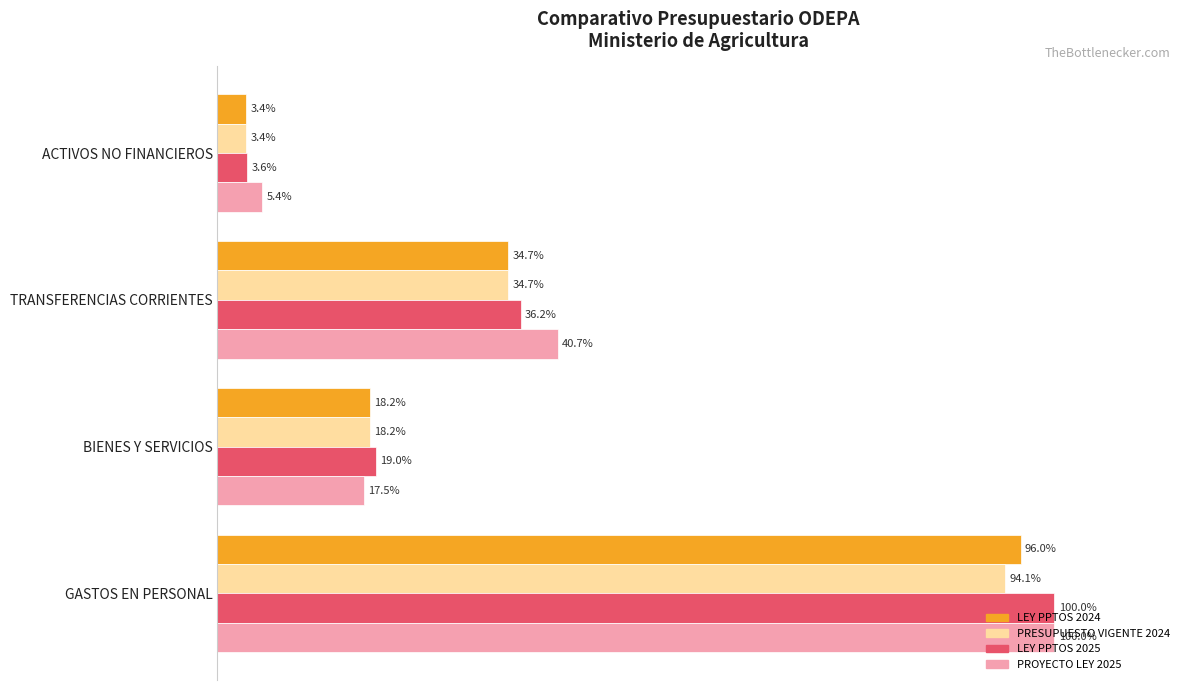

Which category has the lowest value in the LEY PPTOS 2024 series?

ACTIVOS NO FINANCIEROS